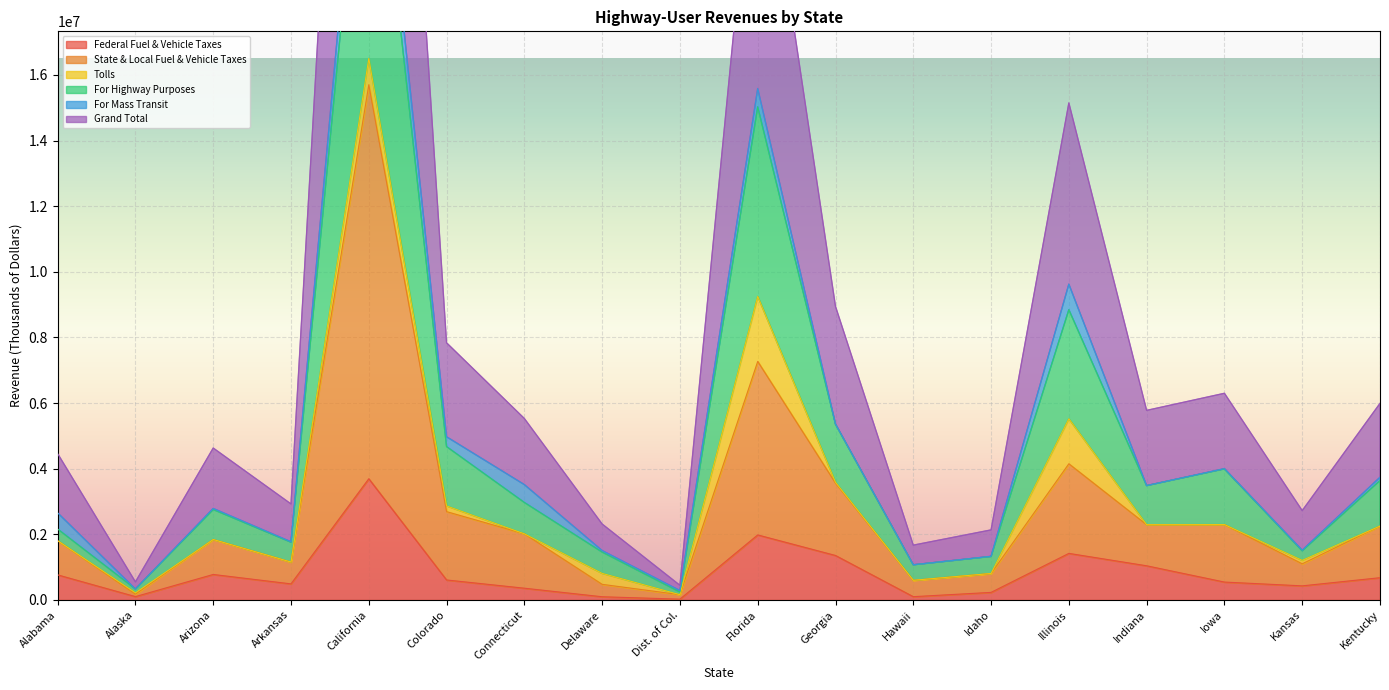

The Federal Fuel & Vehicle Taxes series shows 776013 at Arizona. True or false?

True